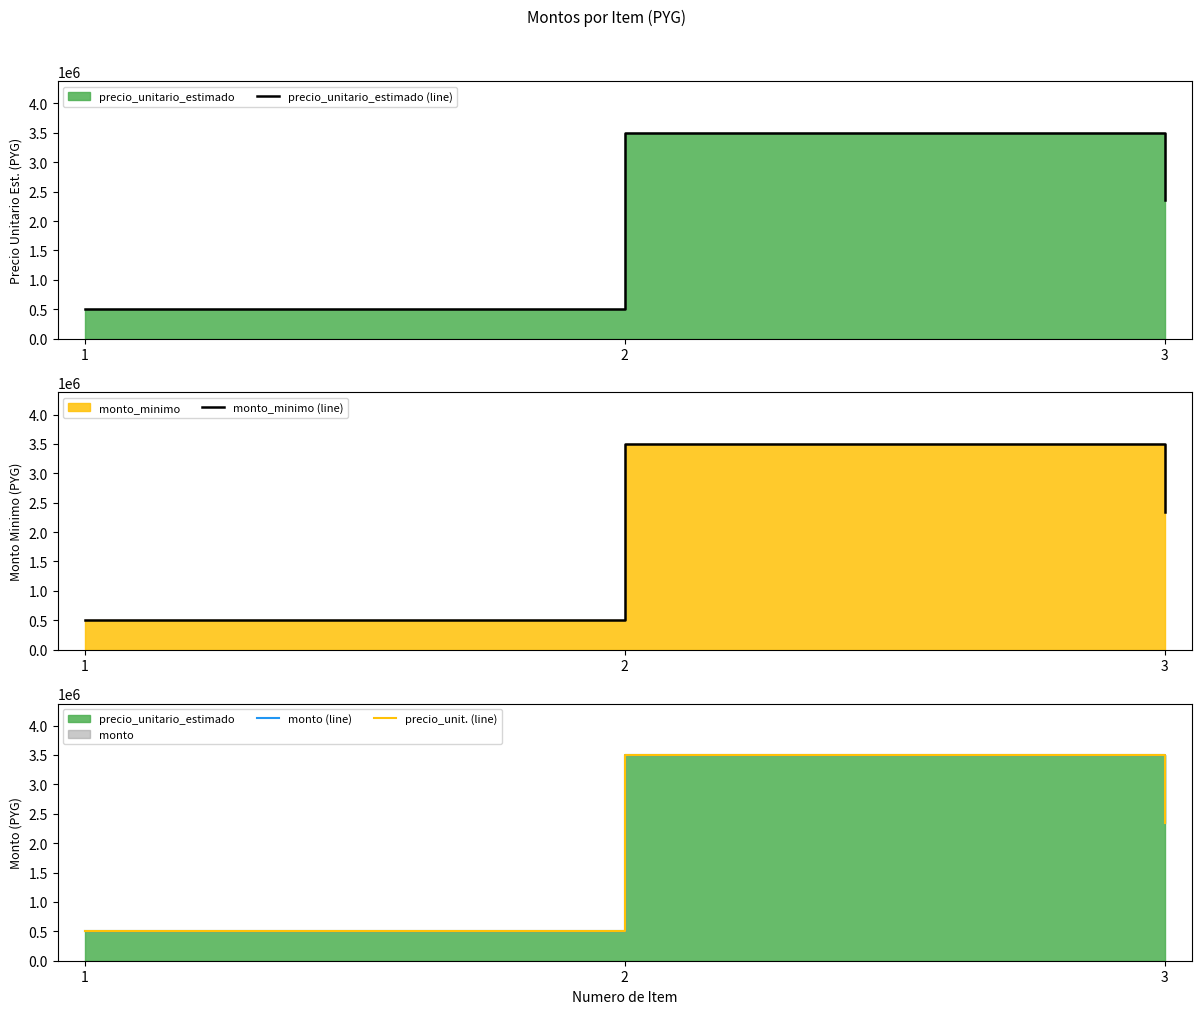

Is the value of monto (line) at 2 greater than the value of precio_unitario_estimado (line) at 3?

Yes